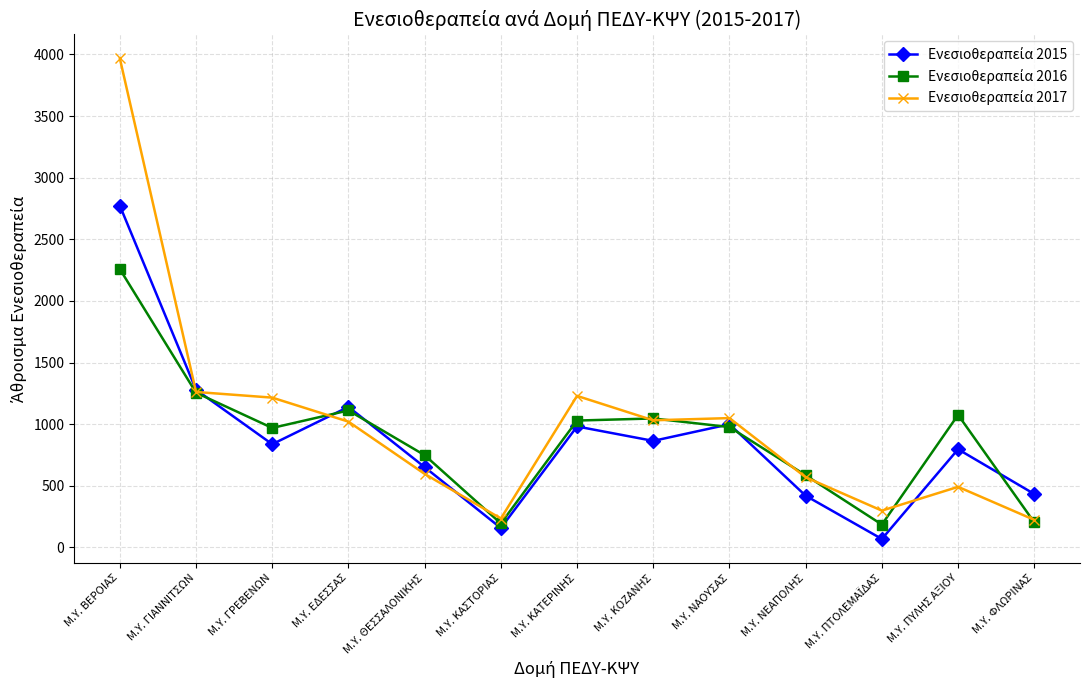

What is the label of the 7th point from the left?

Μ.Υ. ΚΑΤΕΡΙΝΗΣ